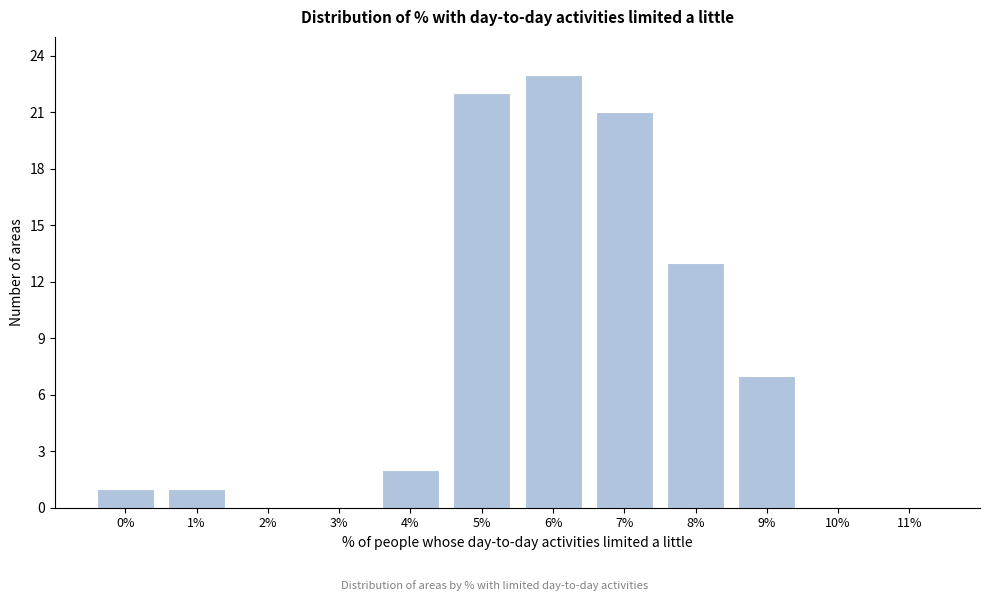

Reading right to left, extract all data points from this chart.

11%=0	10%=0	9%=7	8%=13	7%=21	6%=23	5%=22	4%=2	3%=0	2%=0	1%=1	0%=1